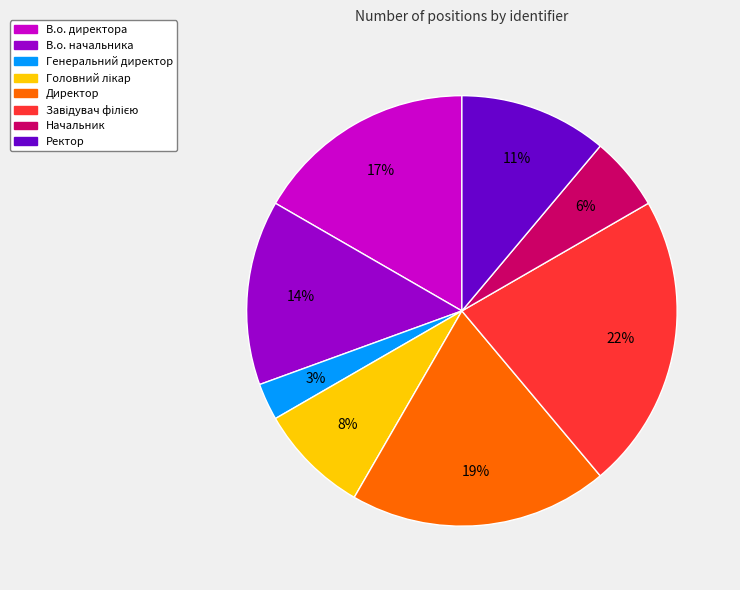

True or false: В.о. директора accounts for 22% of the total.

False